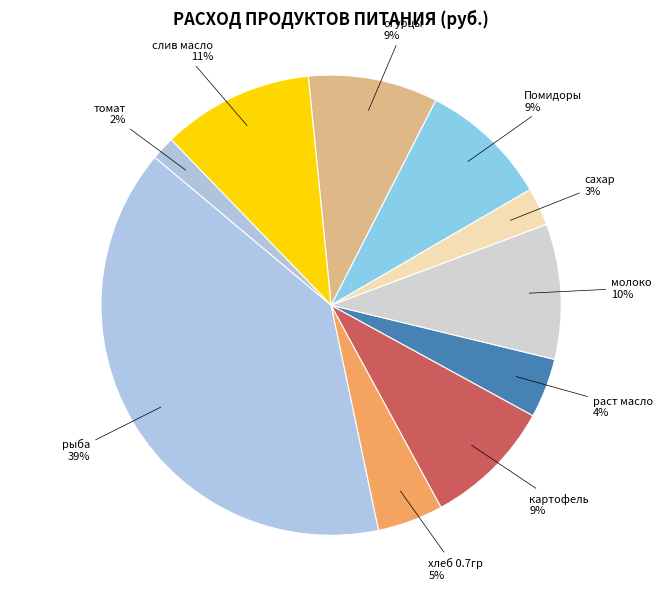

Combined, do томат and картофель account for over 50%?

No